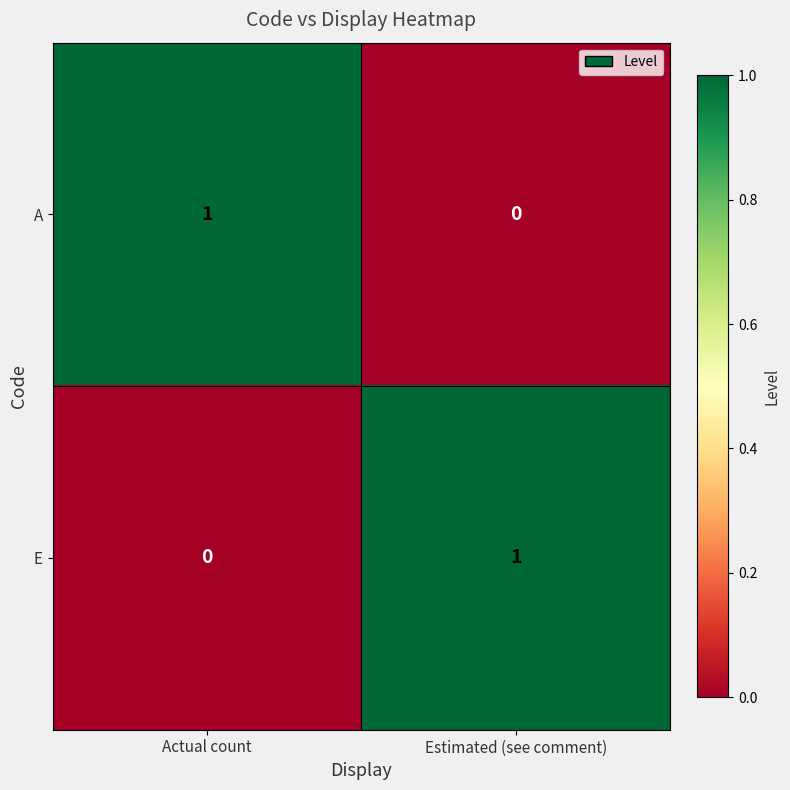

At how many categories does at least one series exceed 0?

2